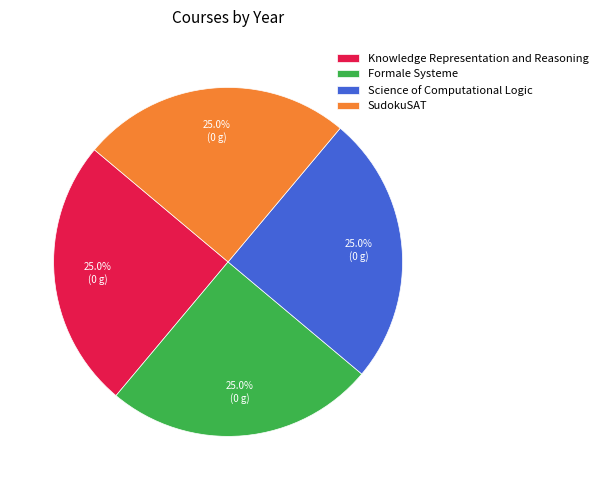

What percentage is NOT represented by Science of Computational Logic?

75.0%